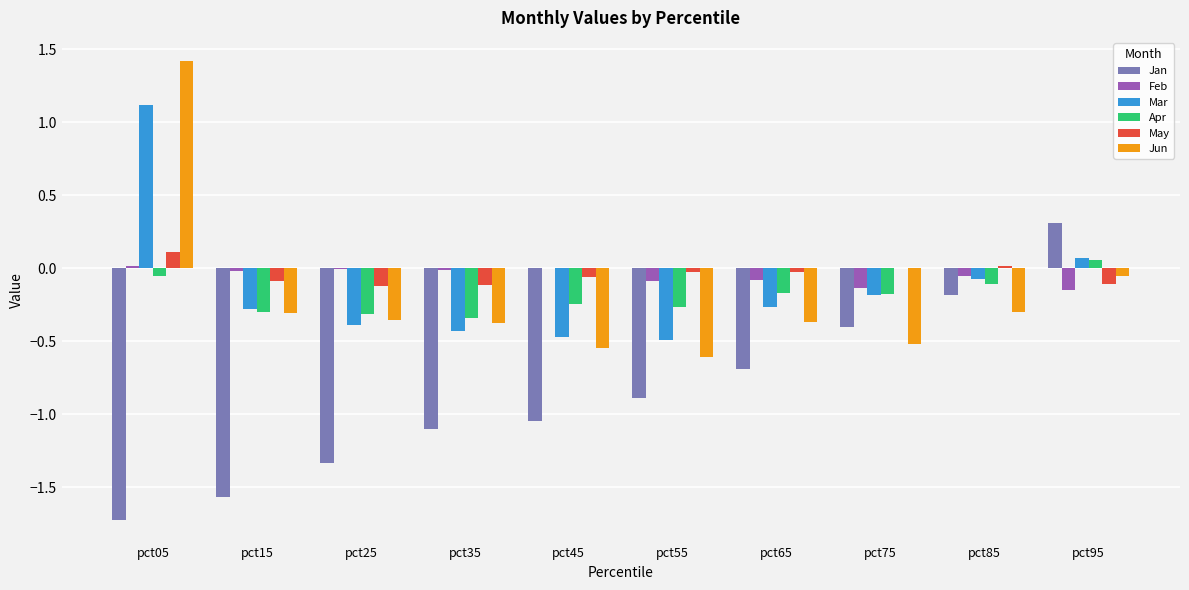

The value of Feb at pct15 is -0.0. True or false?

True